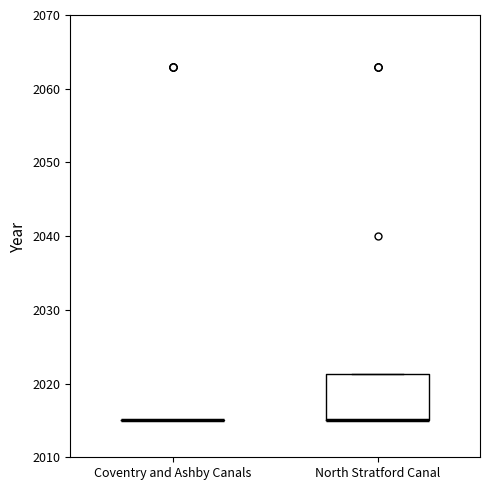

Reading left to right, read every box against the y-axis: the position of its median line, the range the box covers, and the ends of its whiskers. The values are not printed on the chart, so give them approximately, as read against the axis.

Coventry and Ashby Canals: box collapsed to a line at 2015, whiskers 2015 to 2015
North Stratford Canal: median 2015 (drawn on the box's lower edge), box 2015 to 2021, whiskers 2015 to 2021